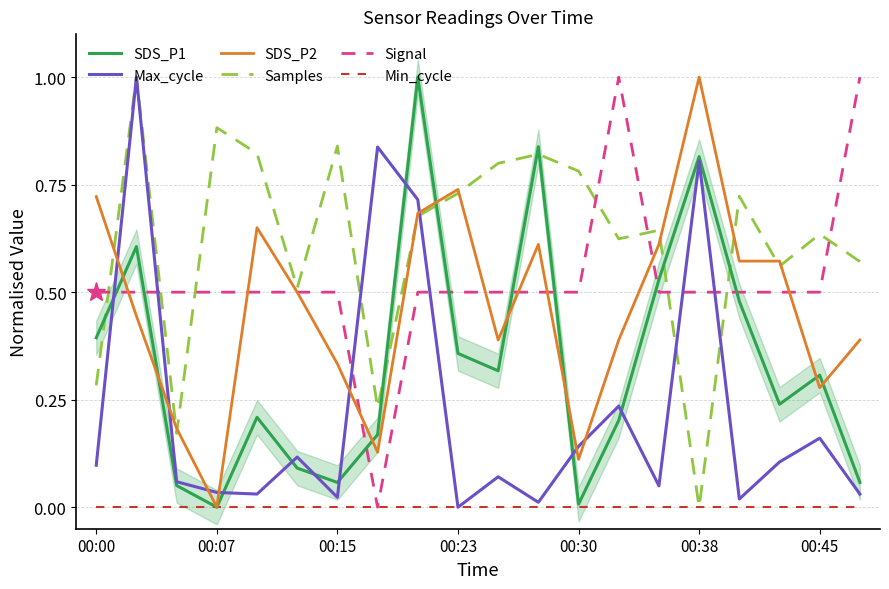

The Signal series shows 0.3 at 00:23. True or false?

False